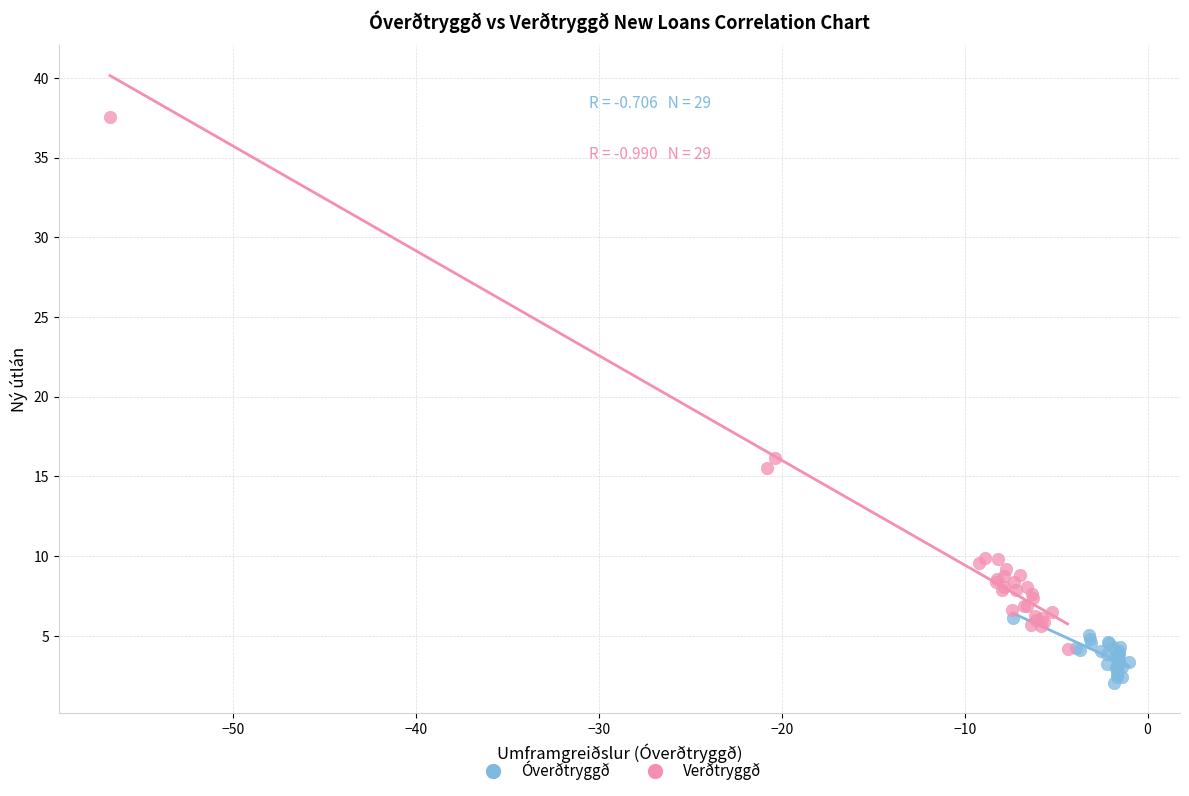

Which series reaches the minimum Y coordinate?

Óverðtryggð